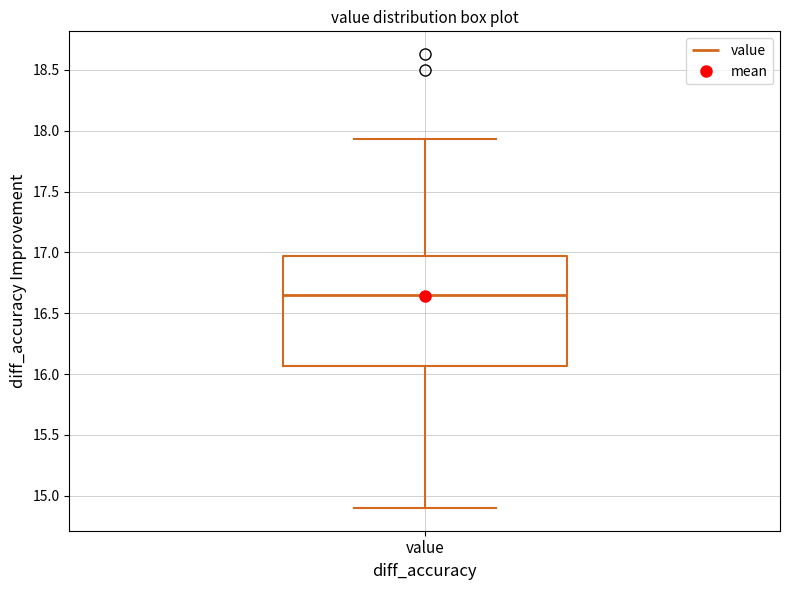

Where is the lower edge of the box for value on the y-axis? The values are not printed on the chart, so give them approximately, as read against the axis.

16.05